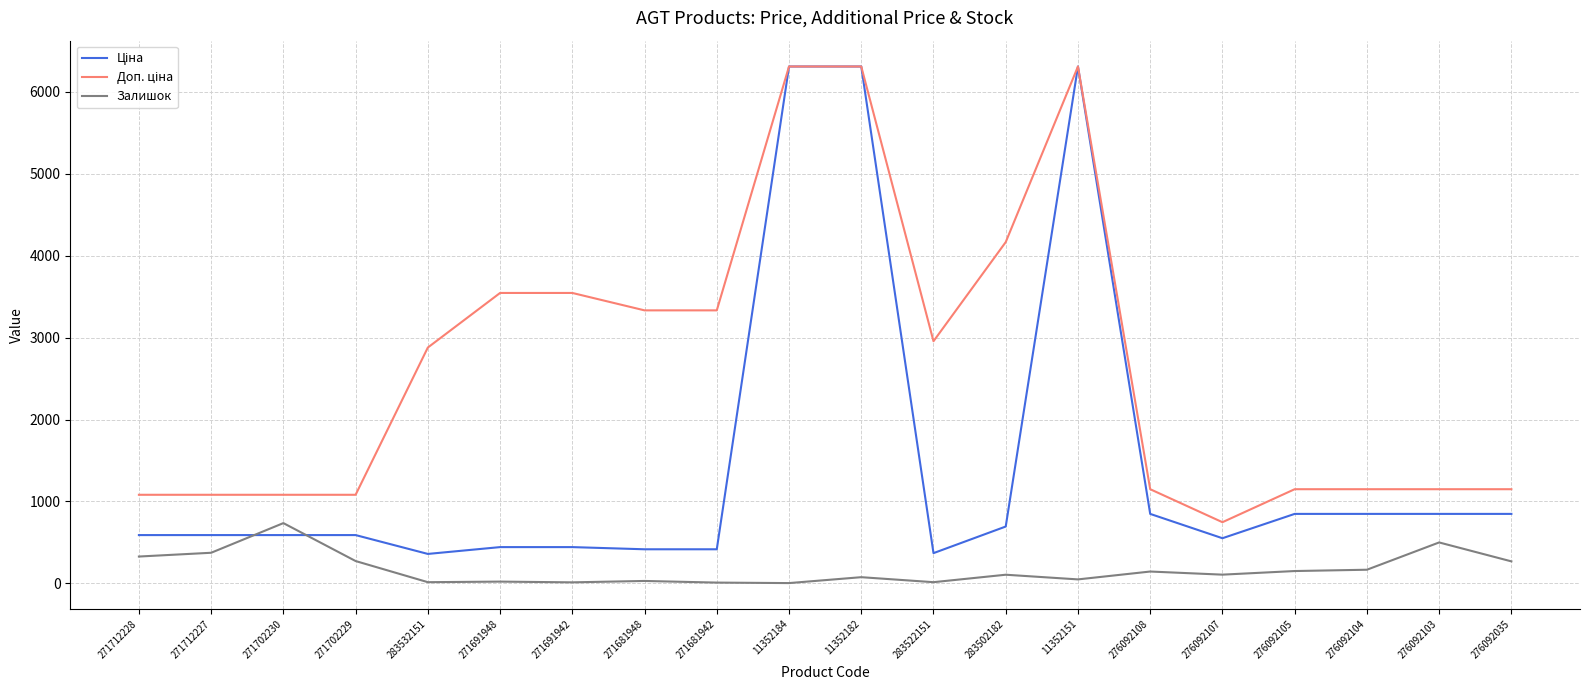

What is the total value across all series at 276092104?

2165.2